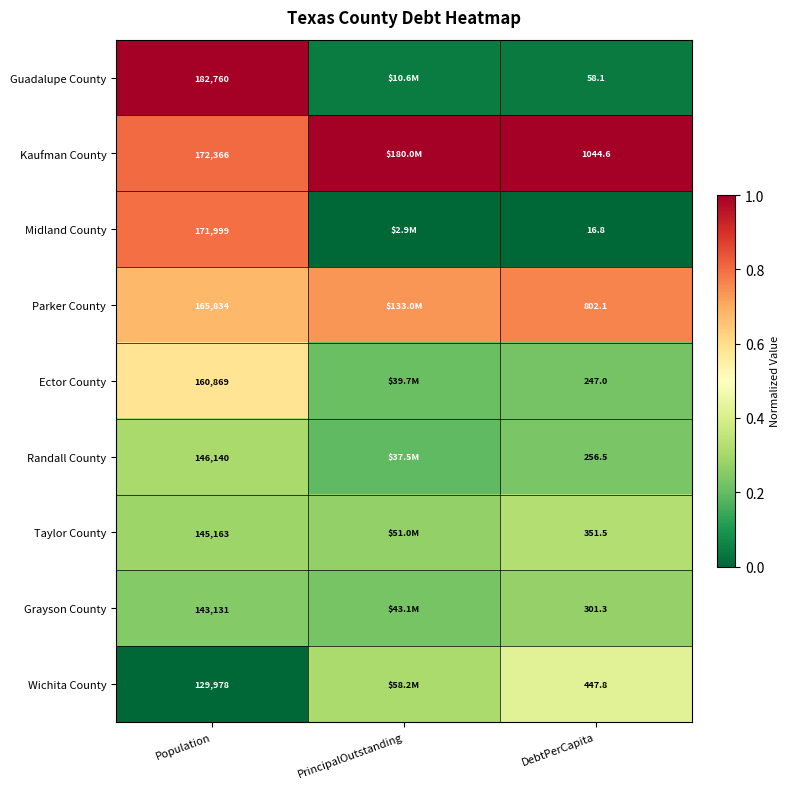

What is the difference between the highest and lowest values at DebtPerCapita?

1027.8